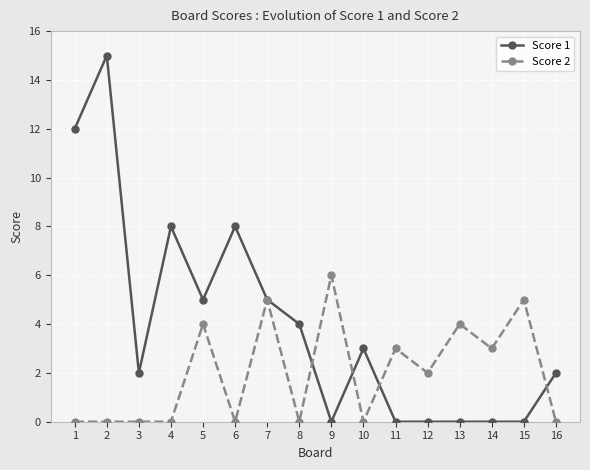

What is the difference between the Score 1 values at 12 and 10?

3